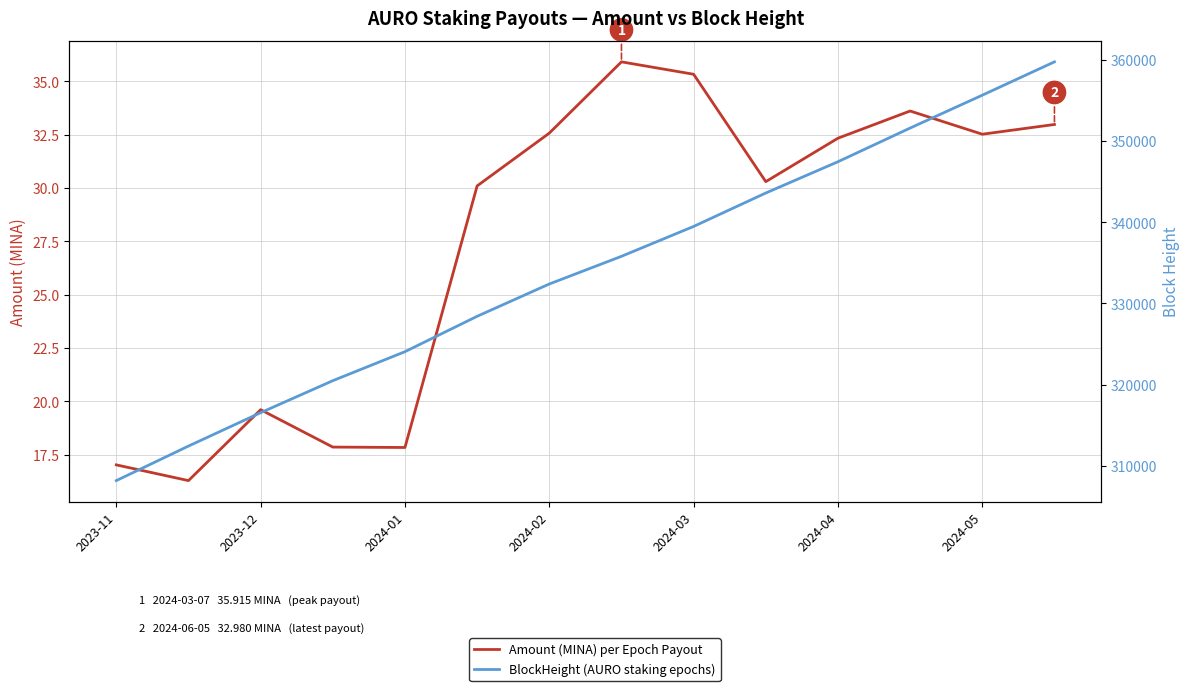

In Amount (MINA) per Epoch Payout, how many points are lower than both neighbors (excluding endpoints)?

4